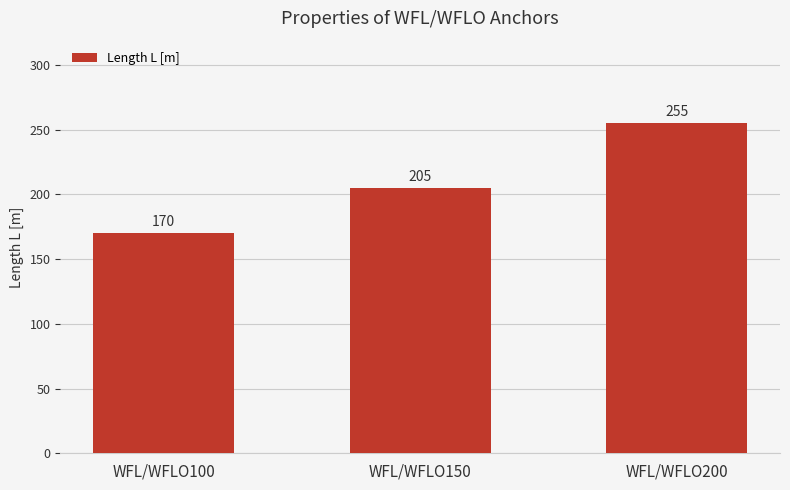

What is the difference between the maximum and minimum values?

85